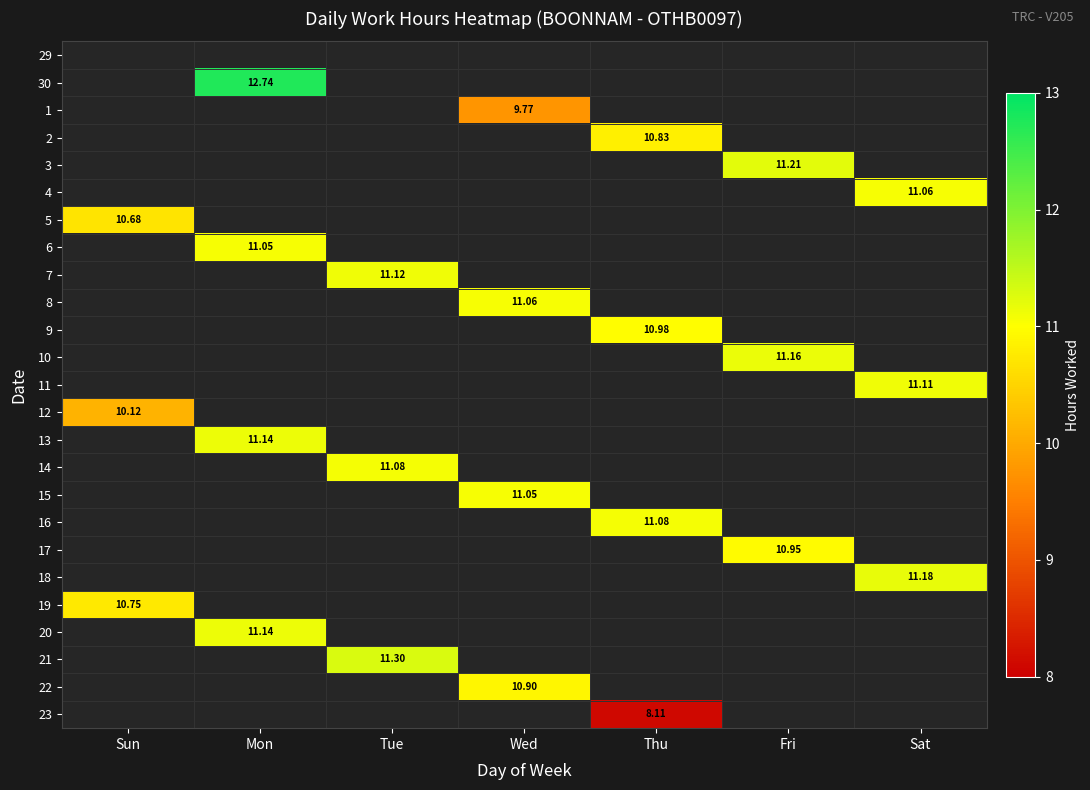

Rank the series at Wed from lowest to highest value.

29, 30, 2, 3, 4, 5, 6, 7, 9, 10, 11, 12, 13, 14, 16, 17, 18, 19, 20, 21, 23, 1, 22, 15, 8